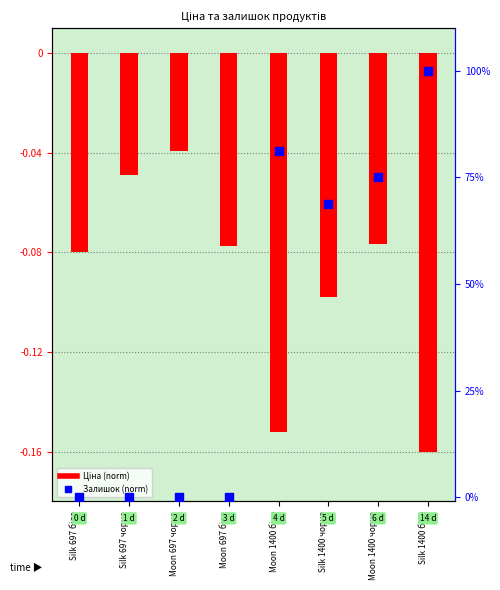

Which series reaches the maximum Y coordinate?

Залишок (norm)